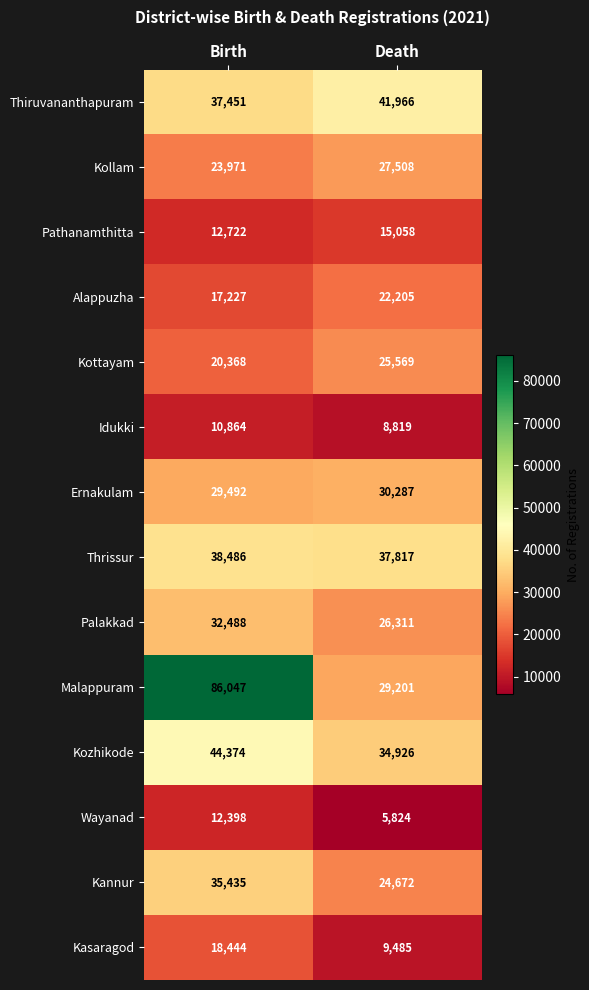

True or false: Kasaragod has a value of 9485 at Death.

True